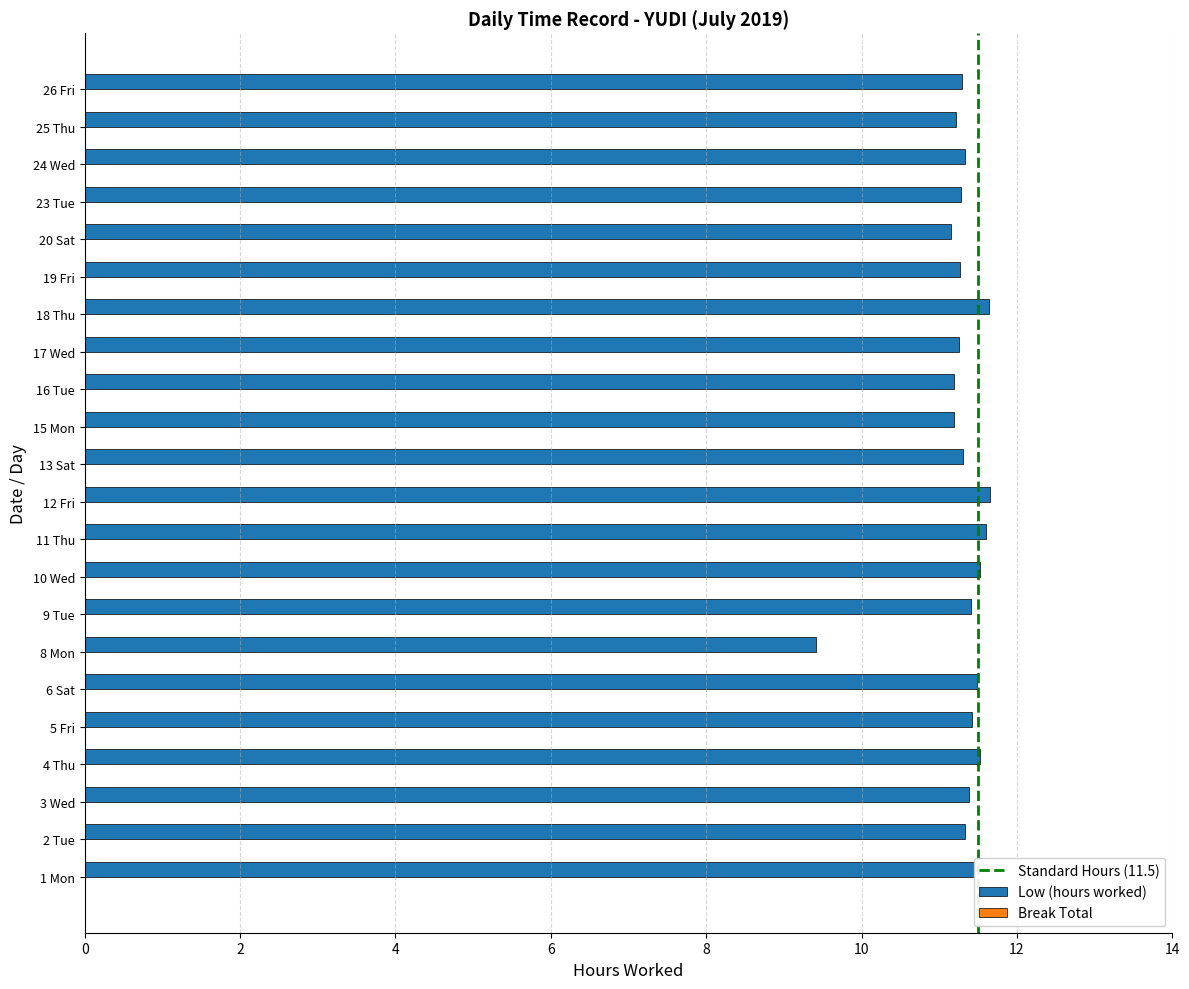

How many values are below 11?

1